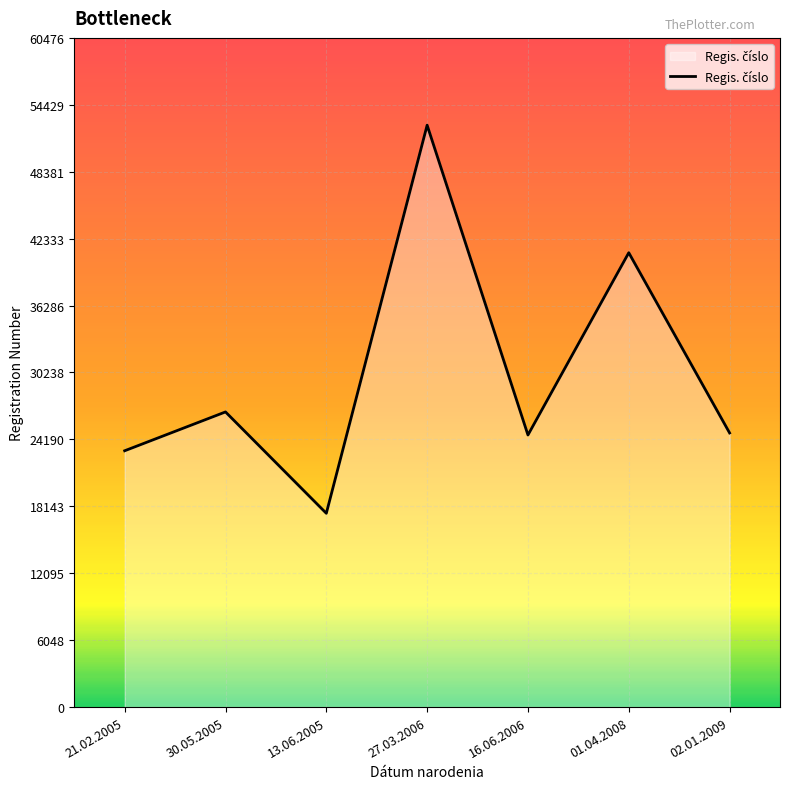

Which has a higher value, 21.02.2005 or 13.06.2005?

21.02.2005